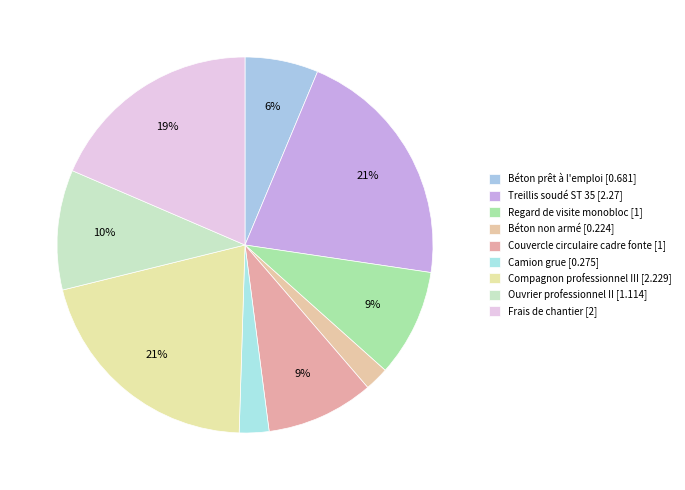

To the nearest percent, what is the difference between the largest and smallest slice percentages?

19%